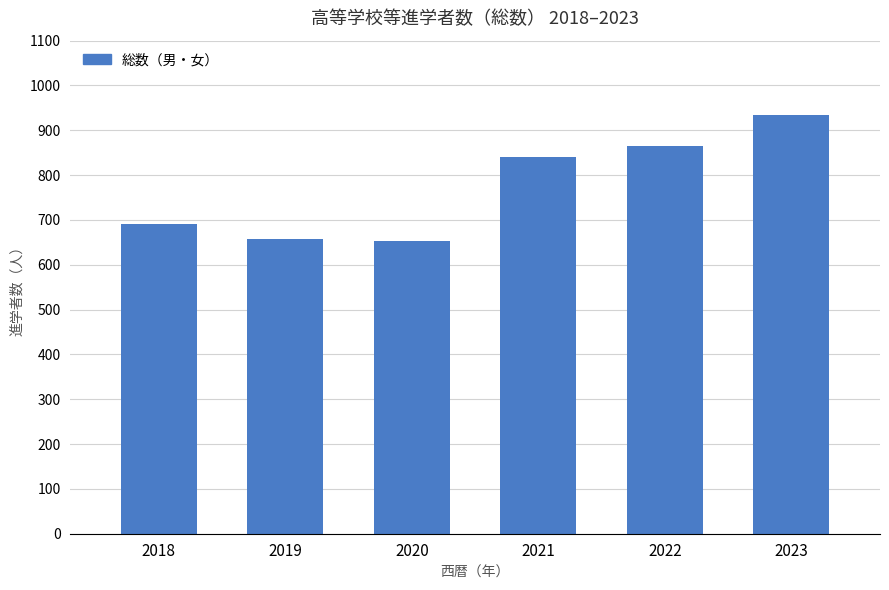

The chart shows a value of 370 at 2022. True or false?

False